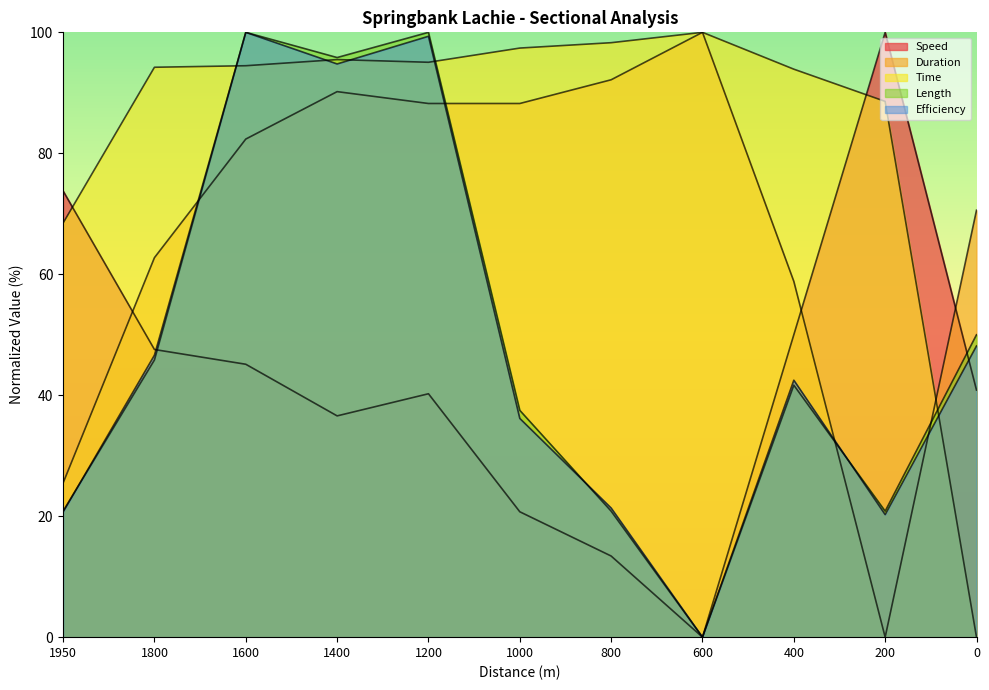

What is the approximate value of Length at 1800?

45.8